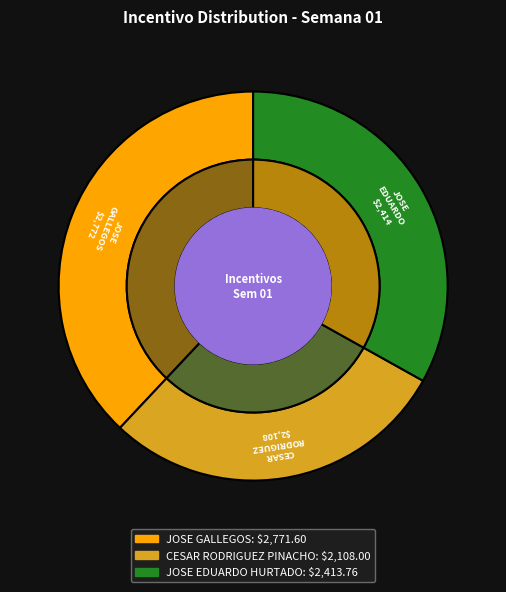

Does any single category account for the majority?

No